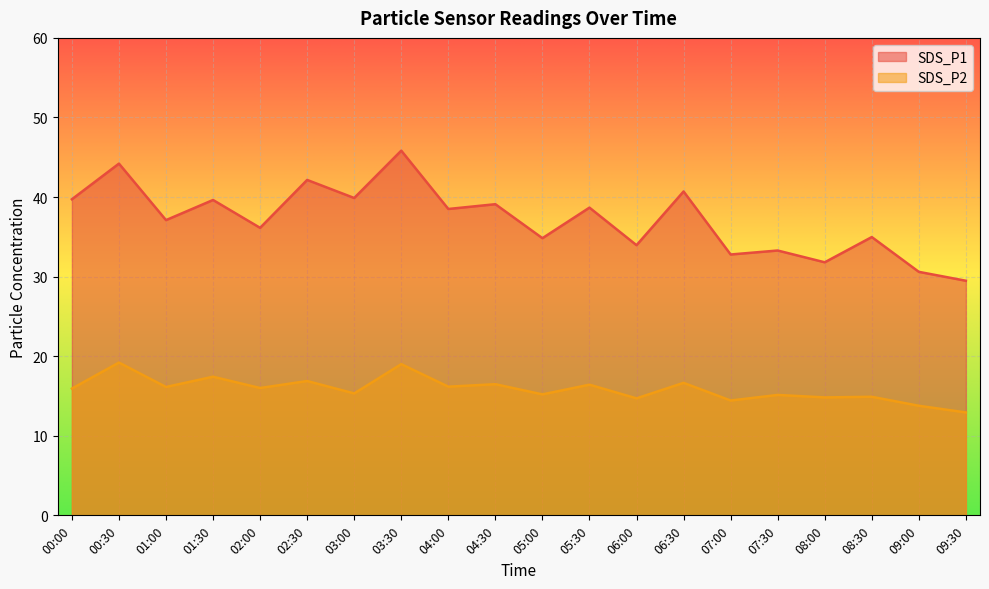

What are all the series names shown in the legend?

SDS_P1, SDS_P2